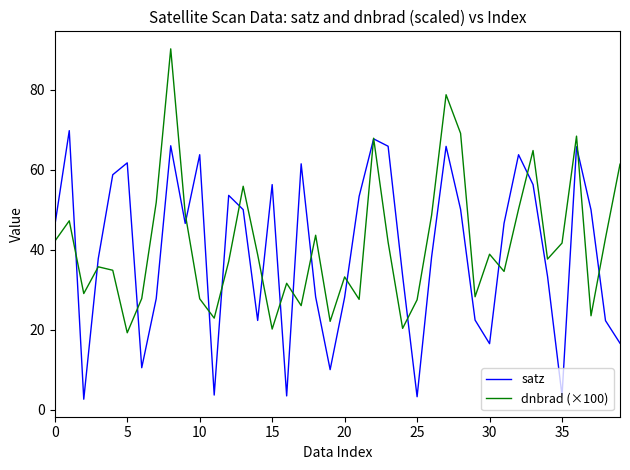

List the series in order of their peak value, lowest first.

satz, dnbrad (×100)